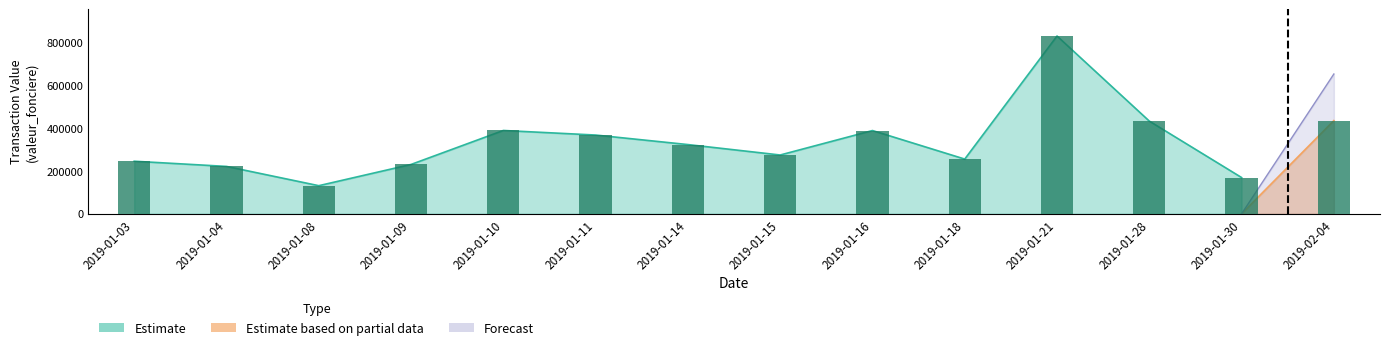

What is the maximum value shown in the chart?

828500